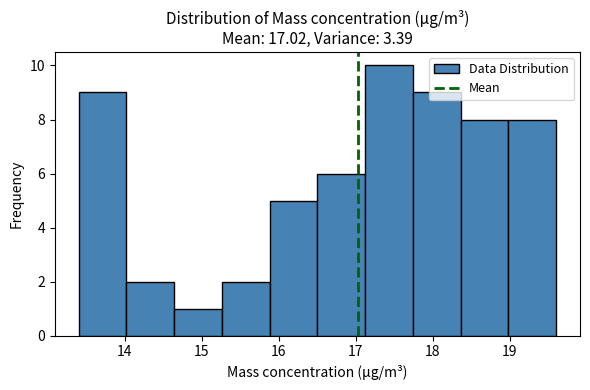

Reading left to right, list every bar in this chart as the range it spans on the x-axis followed by its height. Neither the bar edges nor the heights are printed on the chart, so give them approximately, as read against the axes.

13.40 to 14.02: 9
14.02 to 14.64: 2
14.64 to 15.26: 1
15.26 to 15.88: 2
15.88 to 16.50: 5
16.50 to 17.12: 6
17.12 to 17.74: 10
17.74 to 18.36: 9
18.36 to 18.98: 8
18.98 to 19.60: 8